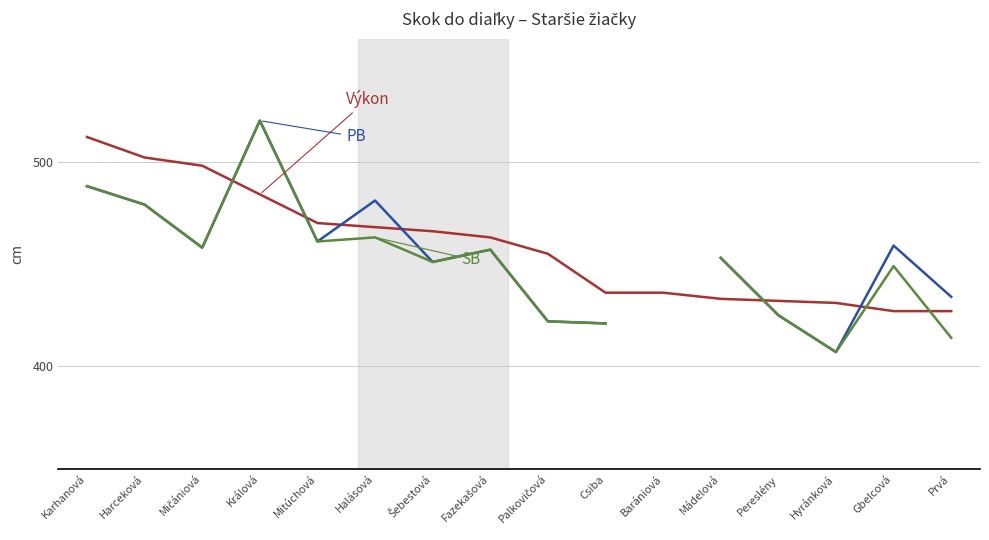

What is the lowest value of the SB series?

407.0